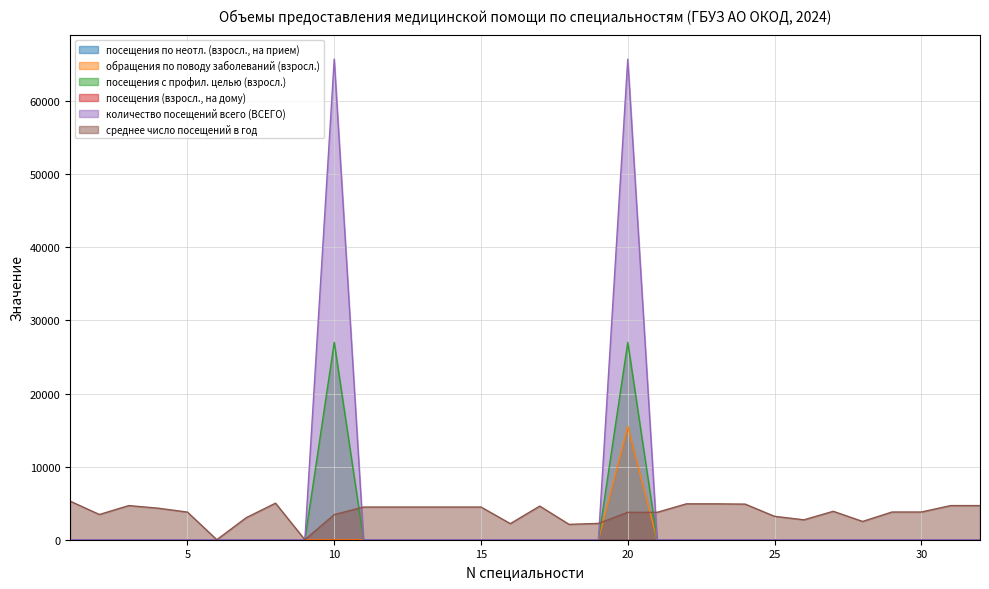

True or false: посещения с профил. целью (взросл.) and среднее число посещений в год cross at least once.

True